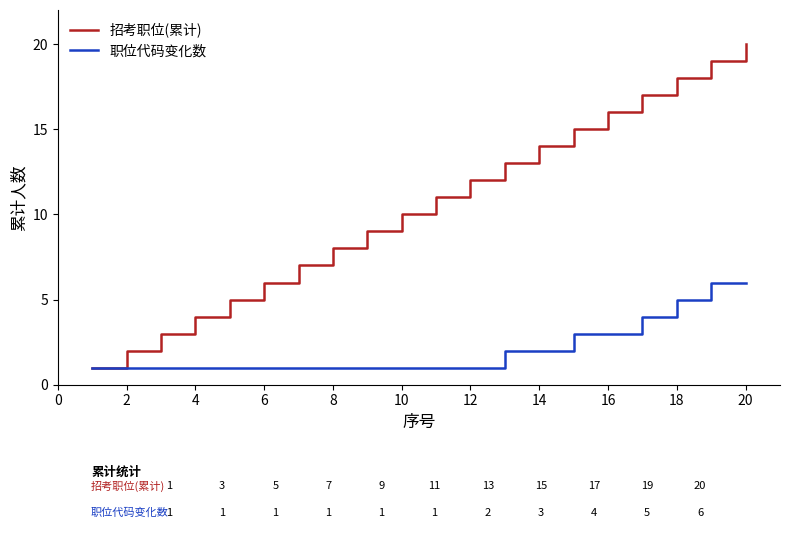

Which series has the widest spread of values?

招考职位(累计)